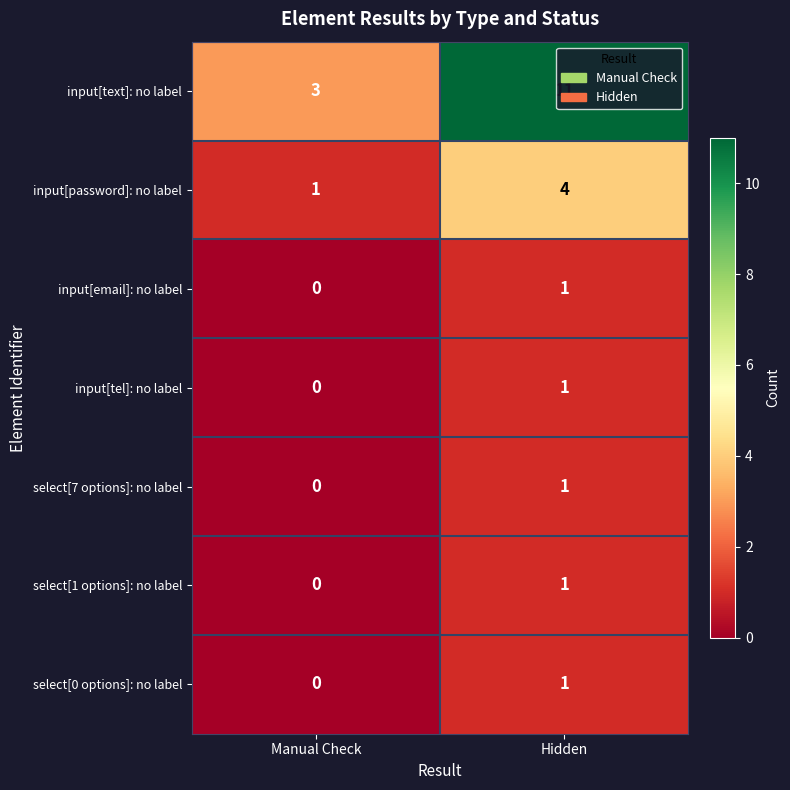

At which category is the sum across all series the highest?

Hidden